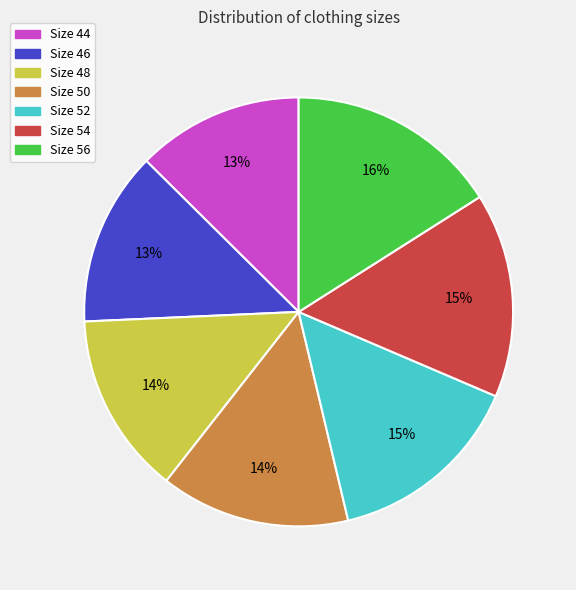

Count the number of slices in the pie.

7